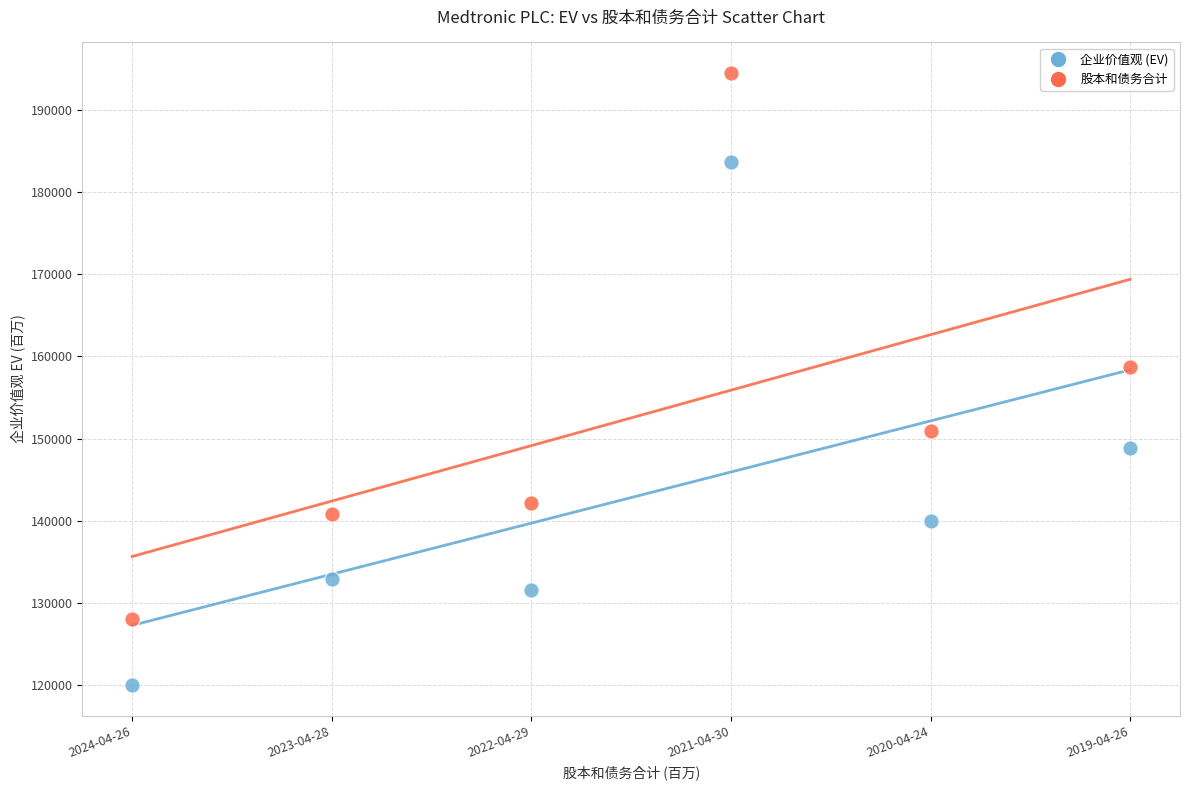

Which series contains the highest Y value?

股本和债务合计